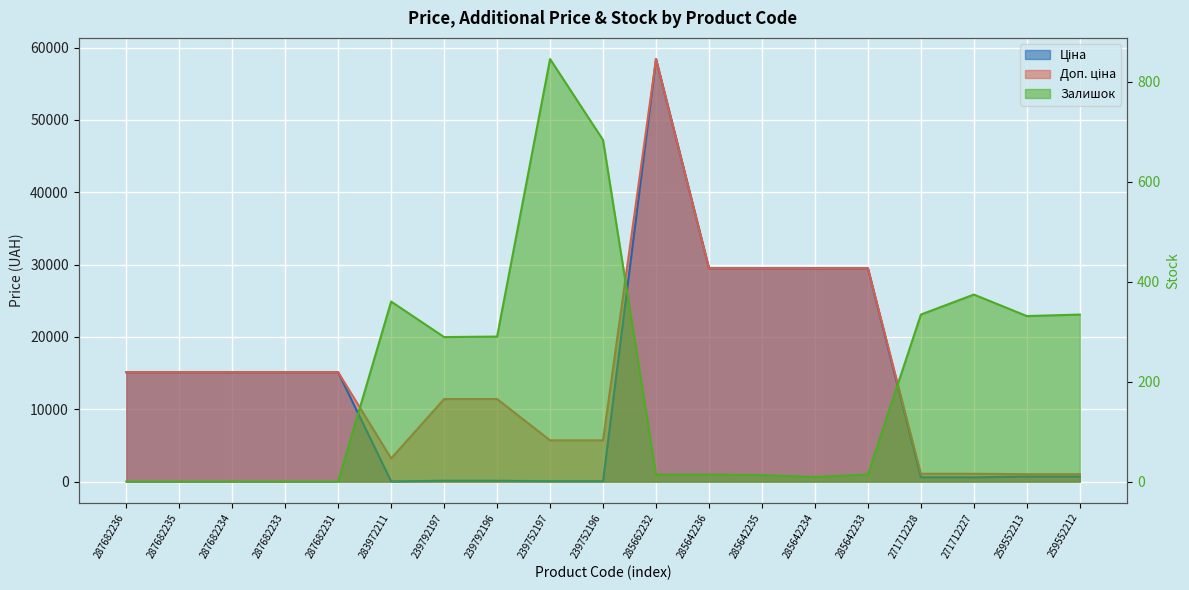

At which label is Ціна closest to 29229?

285642236